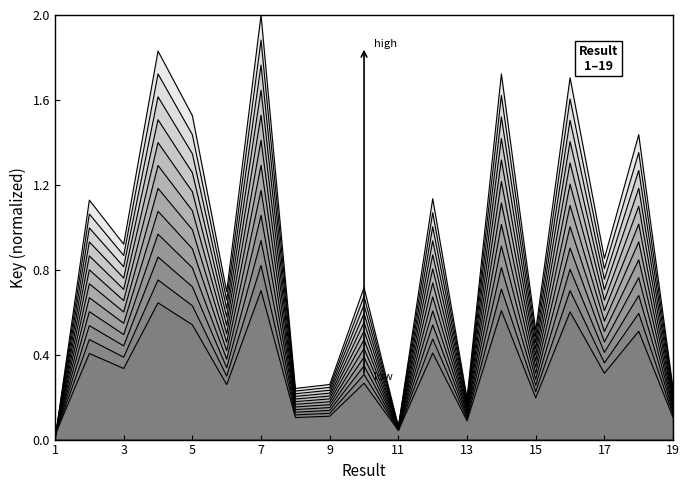

Reading right to left, transcribe all the data shown in this chart.

0.1	0.5	0.3	0.6	0.2	0.6	0.1	0.4	0.0	0.3	0.1	0.1	0.7	0.3	0.5	0.6	0.3	0.4	0.0